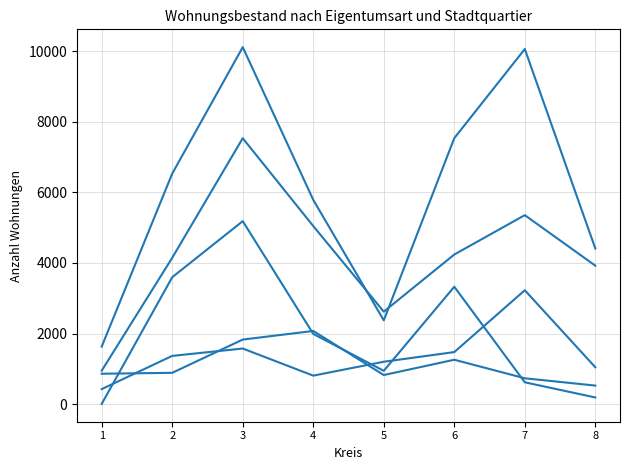

How many lines are shown in the chart?

5